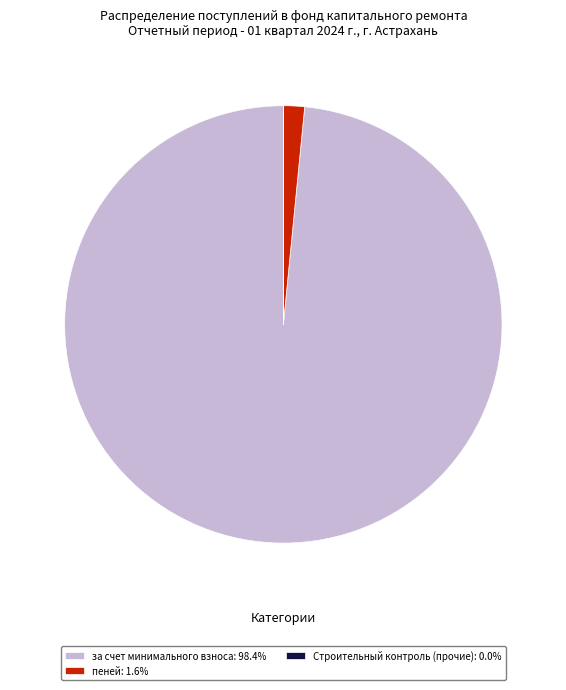

Is the sum of пеней: 1.6% and за счет минимального взноса: 98.4% greater than half?

Yes